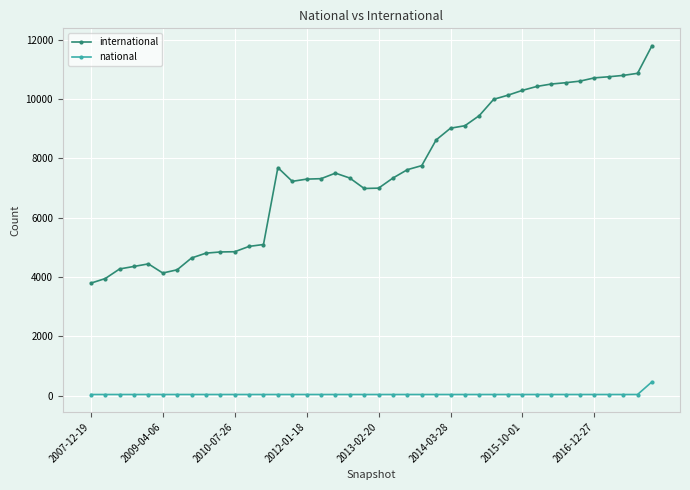

What is the highest value of the international series?

11792